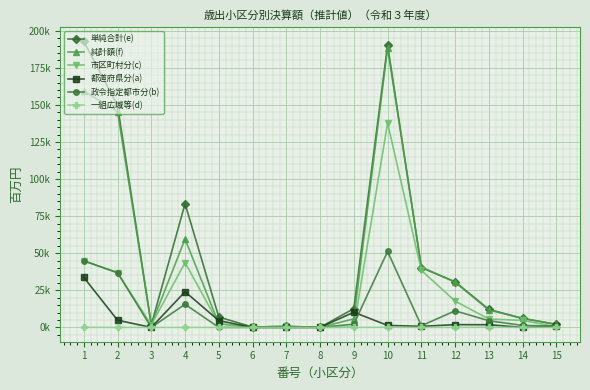

True or false: 一組広域等(d) has more than 2 interior local peaks.

False